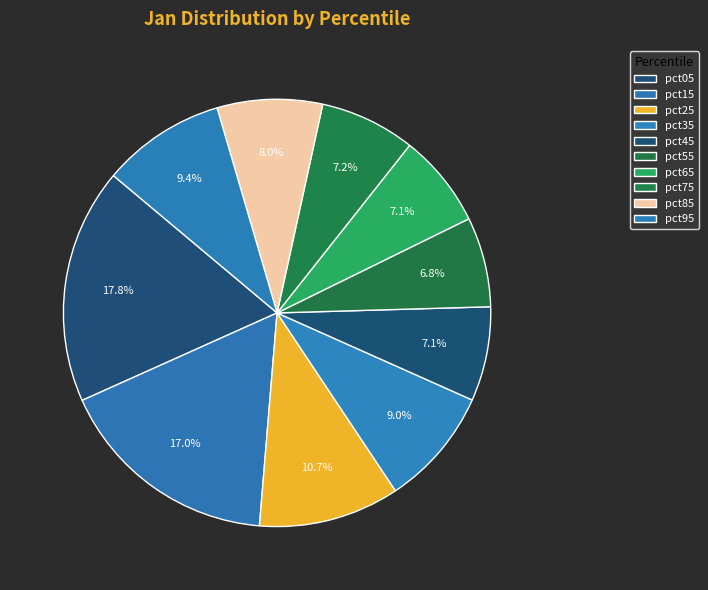

The pct85 slice represents 8% of the pie. True or false?

True